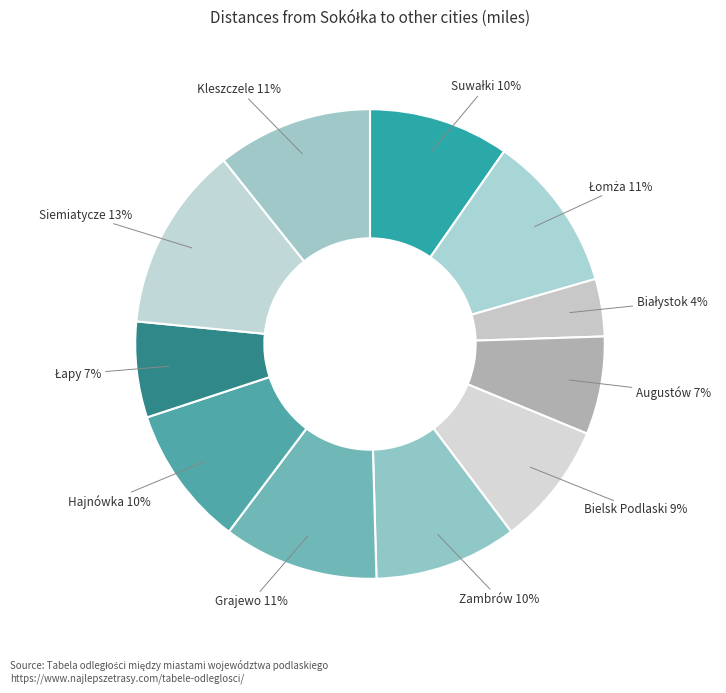

To the nearest percent, what is the difference between the largest and smallest slice percentages?

9%